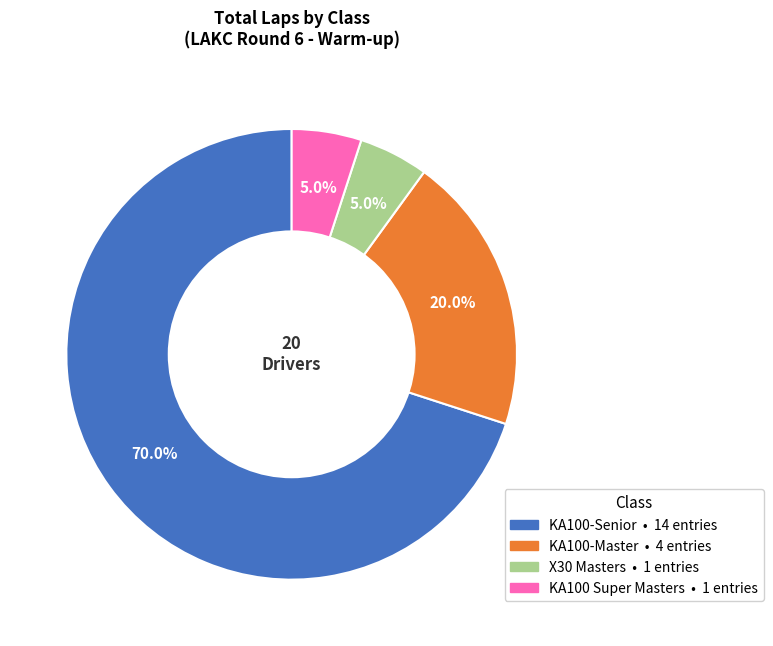

Does KA100-Senior represent more than half of the total?

Yes